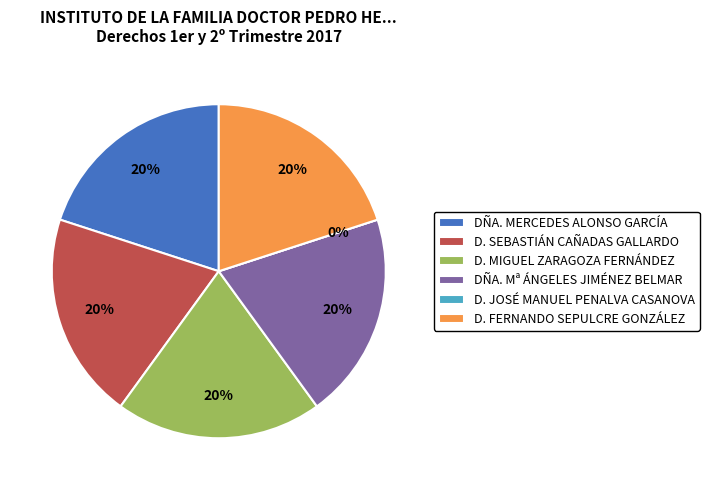

To the nearest percent, what portion does D. FERNANDO SEPULCRE GONZÁLEZ represent?

20%